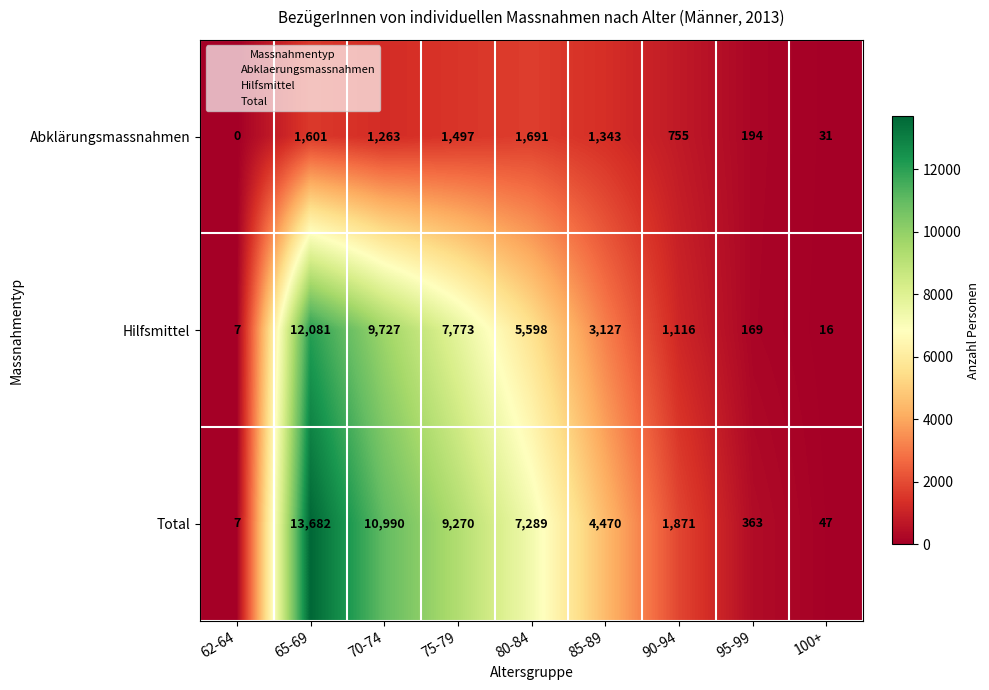

List the series in order of their overall mean, lowest first.

Abklärungsmassnahmen, Hilfsmittel, Total